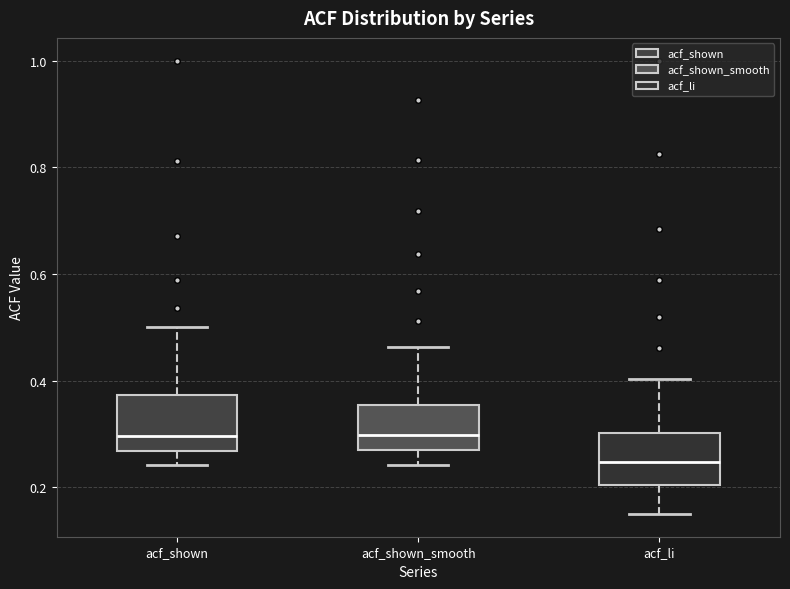

Reading left to right, read every box against the y-axis: the position of its median line, the range the box covers, and the ends of its whiskers. The values are not printed on the chart, so give them approximately, as read against the axis.

acf_shown: median 0.30, box 0.26 to 0.38, whiskers 0.24 to 0.50
acf_shown_smooth: median 0.30, box 0.28 to 0.36, whiskers 0.24 to 0.46
acf_li: median 0.24, box 0.20 to 0.30, whiskers 0.16 to 0.40